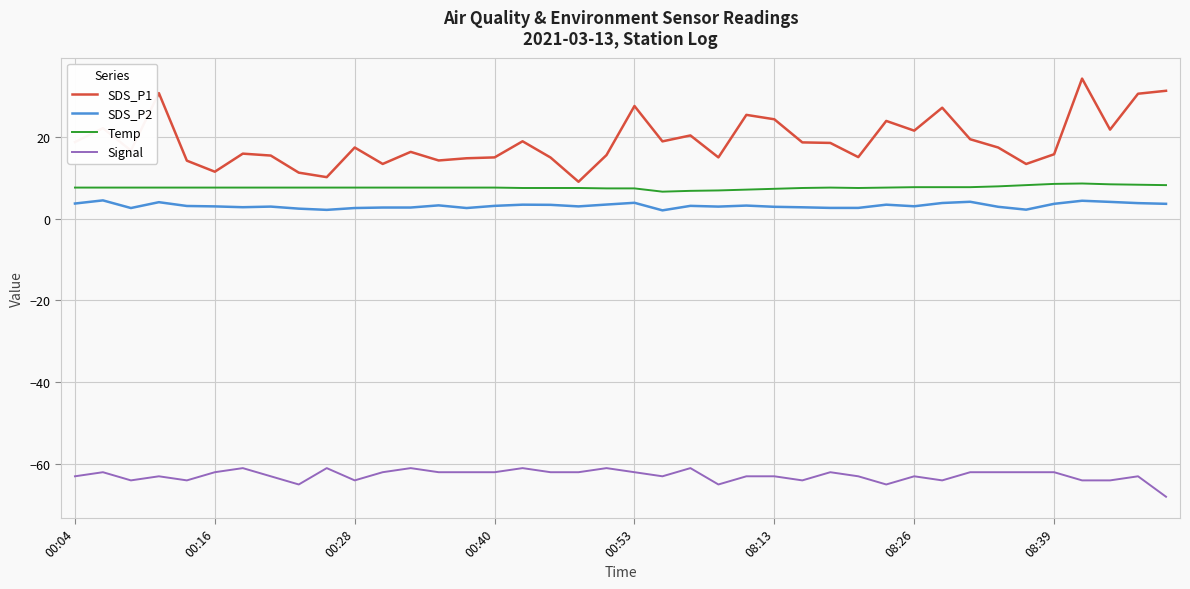

What is the sum of all SDS_P1 values?

756.1